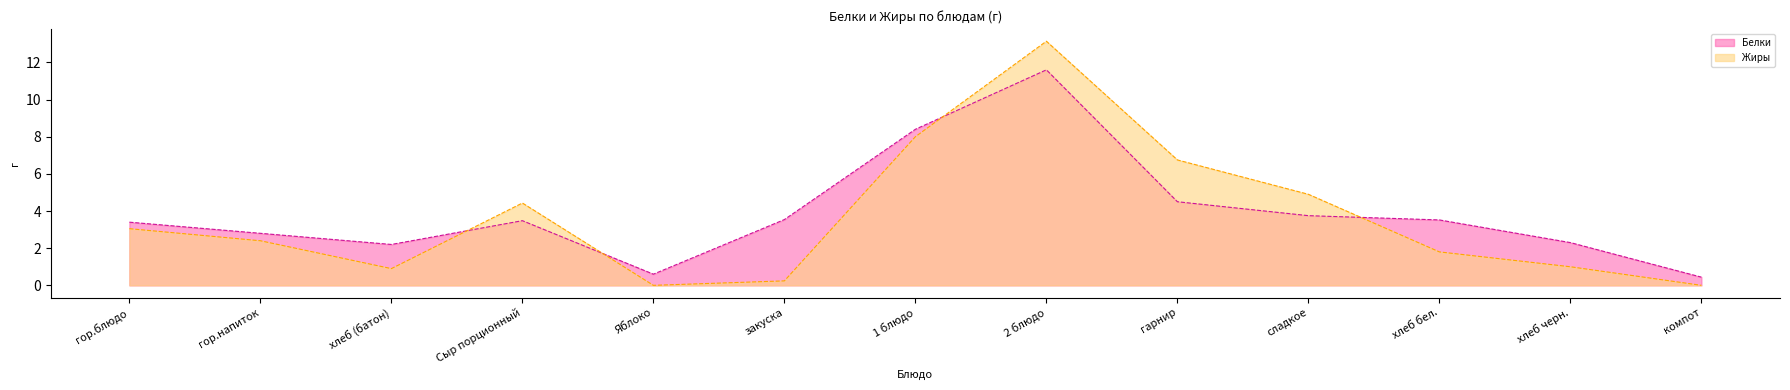

True or false: Жиры has more than 2 points higher than both neighbors.

False